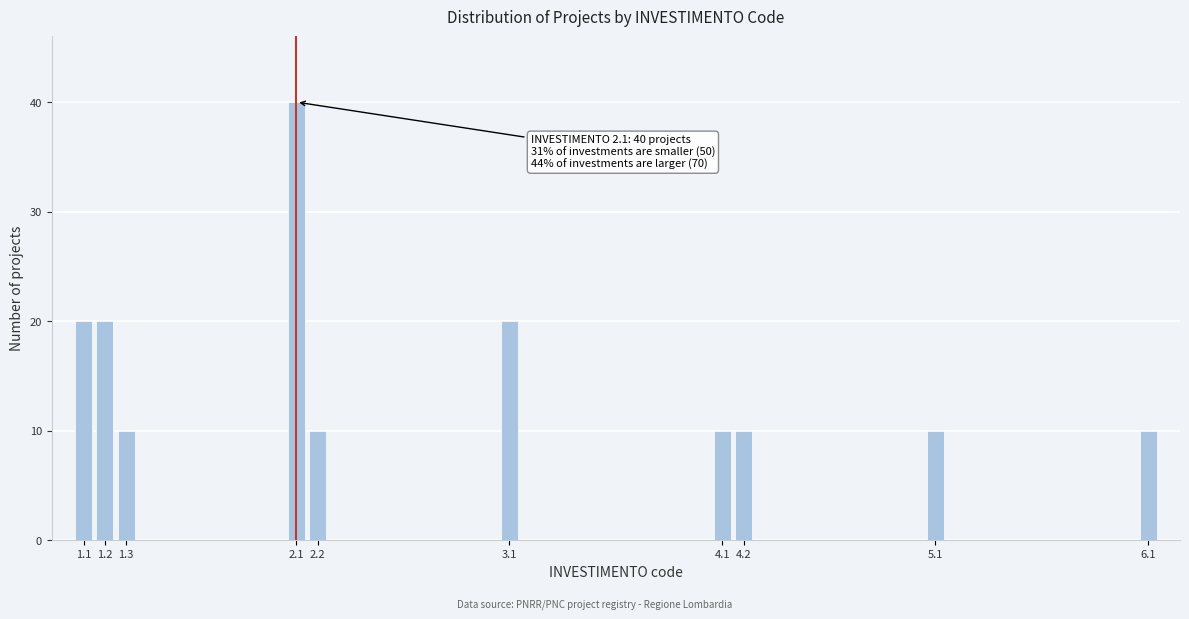

Reading left to right, what are all the values shown in this chart?

1.1=20	1.2=20	1.3=10	2.1=40	2.2=10	3.1=20	4.1=10	4.2=10	5.1=10	6.1=10